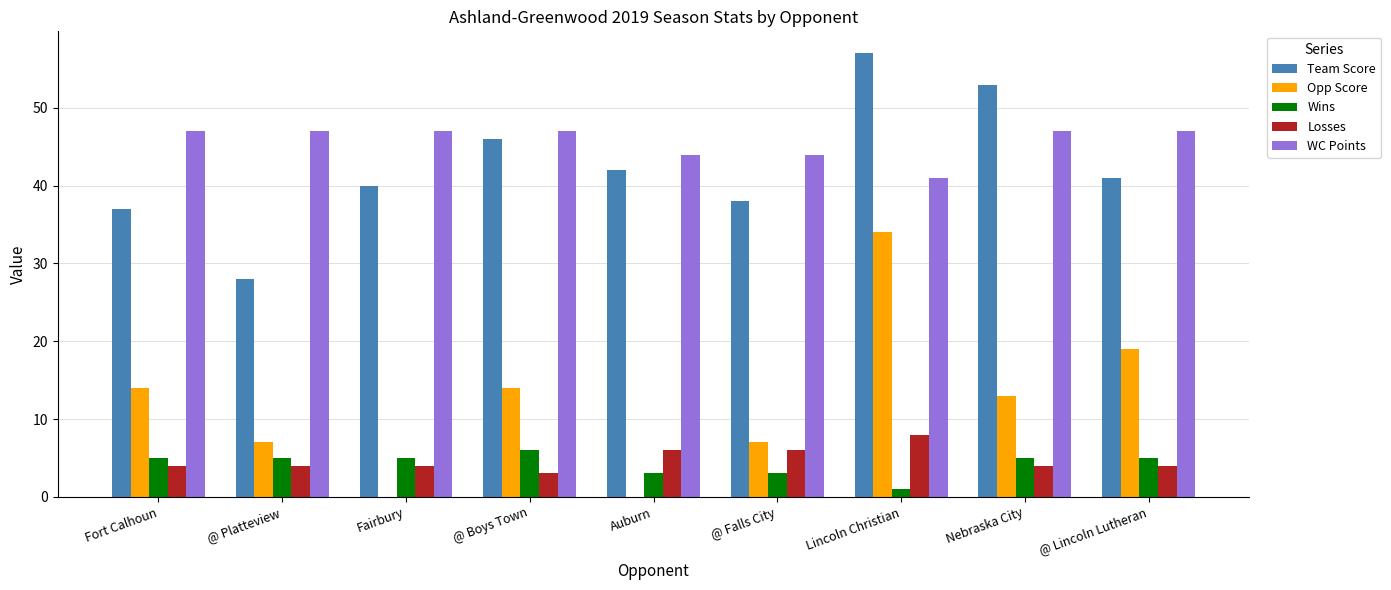

Reading left to right, list all the values displayed in this chart.

Team Score: Fort Calhoun=37	@ Platteview=28	Fairbury=40	@ Boys Town=46	Auburn=42	@ Falls City=38	Lincoln Christian=57	Nebraska City=53	@ Lincoln Lutheran=41
Opp Score: Fort Calhoun=14	@ Platteview=7	Fairbury=0	@ Boys Town=14	Auburn=0	@ Falls City=7	Lincoln Christian=34	Nebraska City=13	@ Lincoln Lutheran=19
Wins: Fort Calhoun=5	@ Platteview=5	Fairbury=5	@ Boys Town=6	Auburn=3	@ Falls City=3	Lincoln Christian=1	Nebraska City=5	@ Lincoln Lutheran=5
Losses: Fort Calhoun=4	@ Platteview=4	Fairbury=4	@ Boys Town=3	Auburn=6	@ Falls City=6	Lincoln Christian=8	Nebraska City=4	@ Lincoln Lutheran=4
WC Points: Fort Calhoun=47	@ Platteview=47	Fairbury=47	@ Boys Town=47	Auburn=44	@ Falls City=44	Lincoln Christian=41	Nebraska City=47	@ Lincoln Lutheran=47